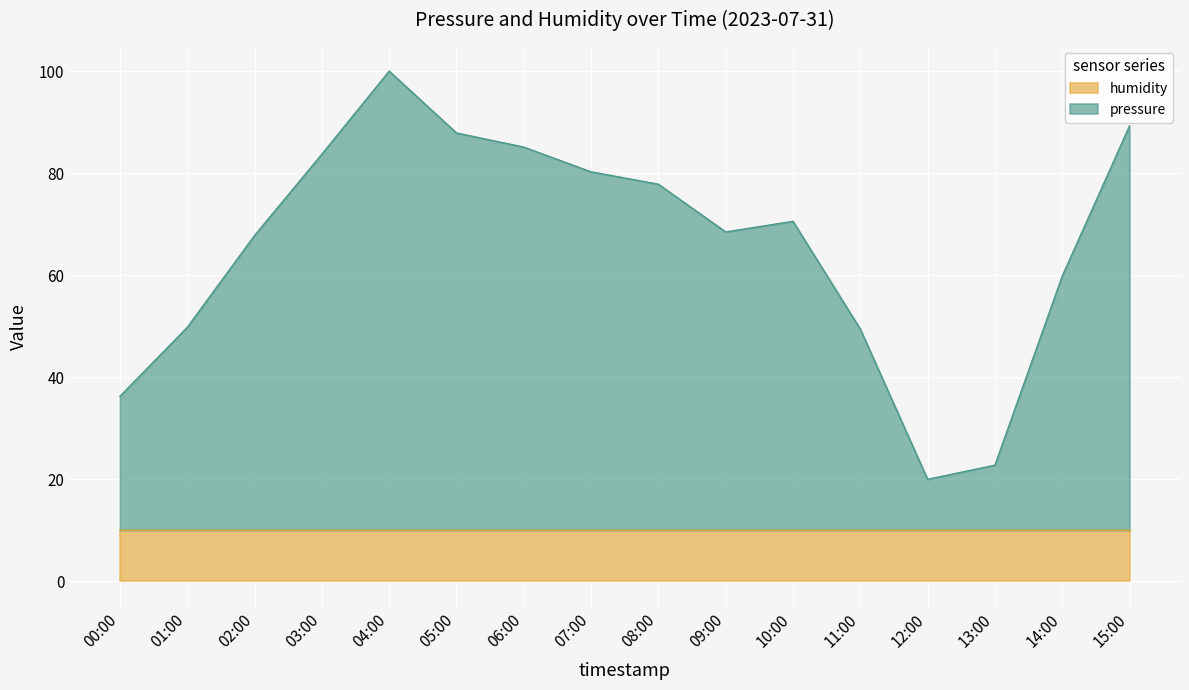

Rank the categories by value from highest to lowest.

04:00, 15:00, 05:00, 06:00, 03:00, 07:00, 08:00, 10:00, 09:00, 02:00, 14:00, 01:00, 11:00, 00:00, 13:00, 12:00